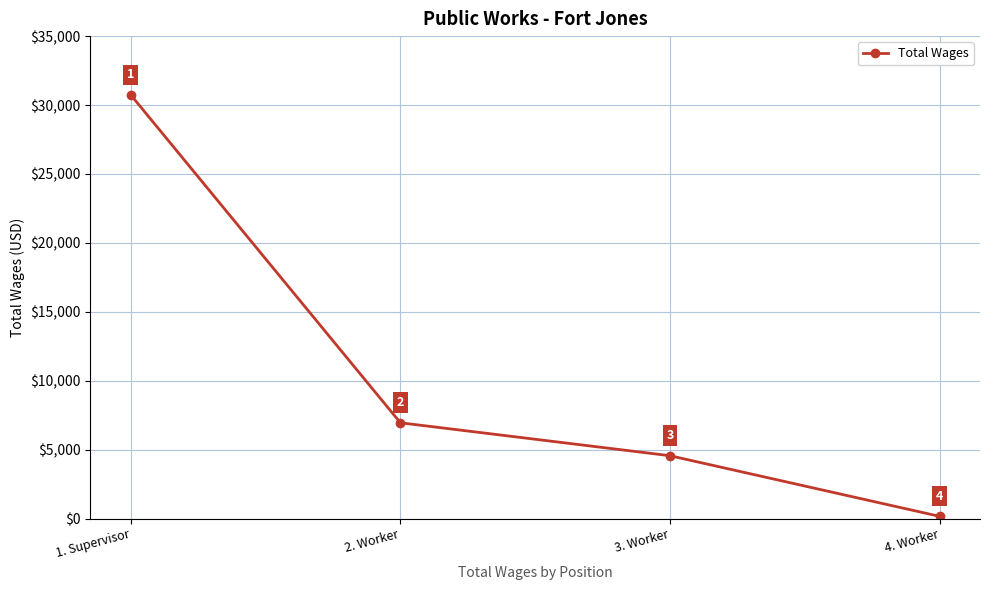

What position from the left is 3. Worker?

3